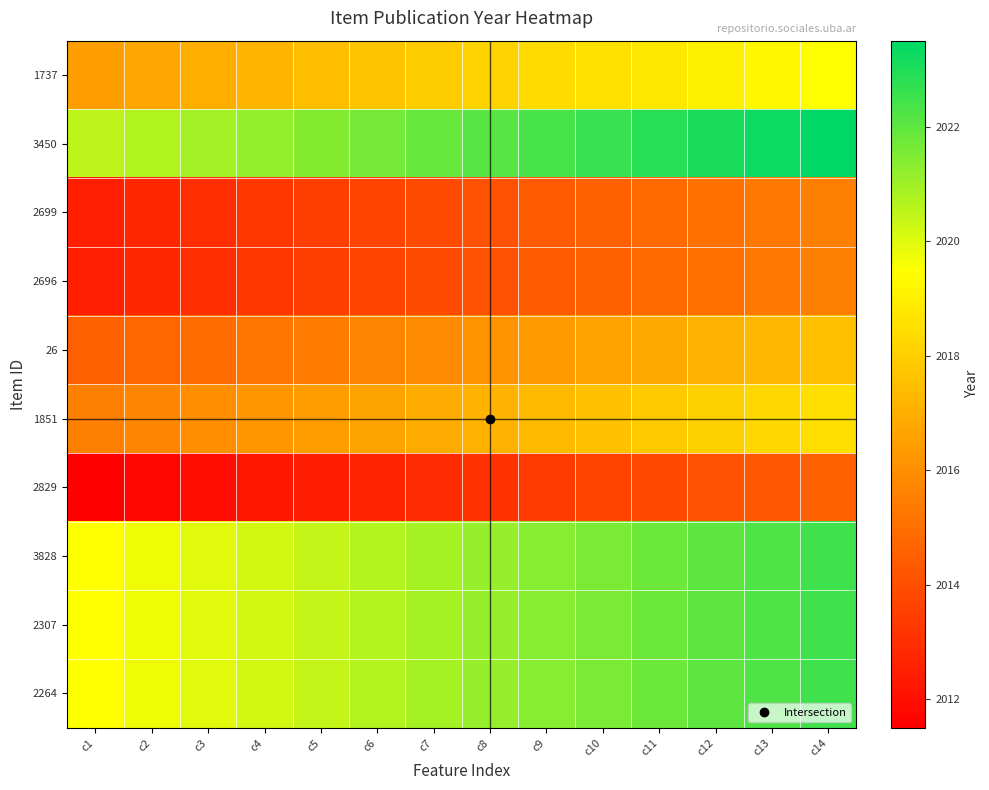

Which series has the largest total across all categories?

3450